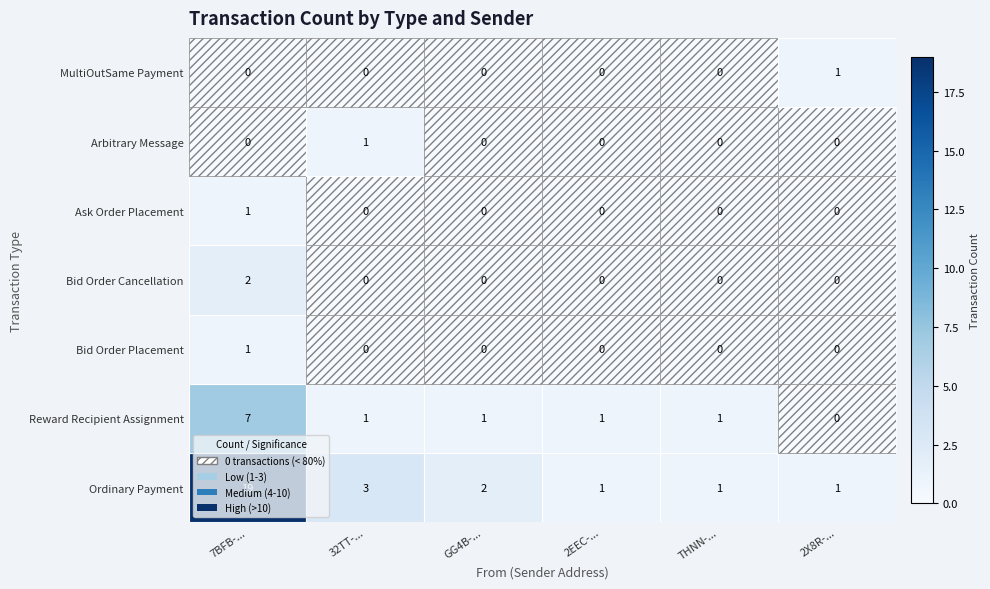

Is it true that Ordinary Payment equals 1 at THNN-...?

True